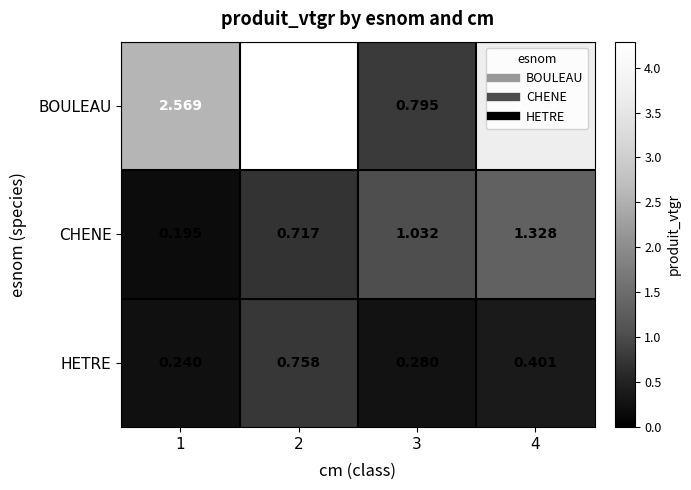

Count the number of data series in this chart.

3